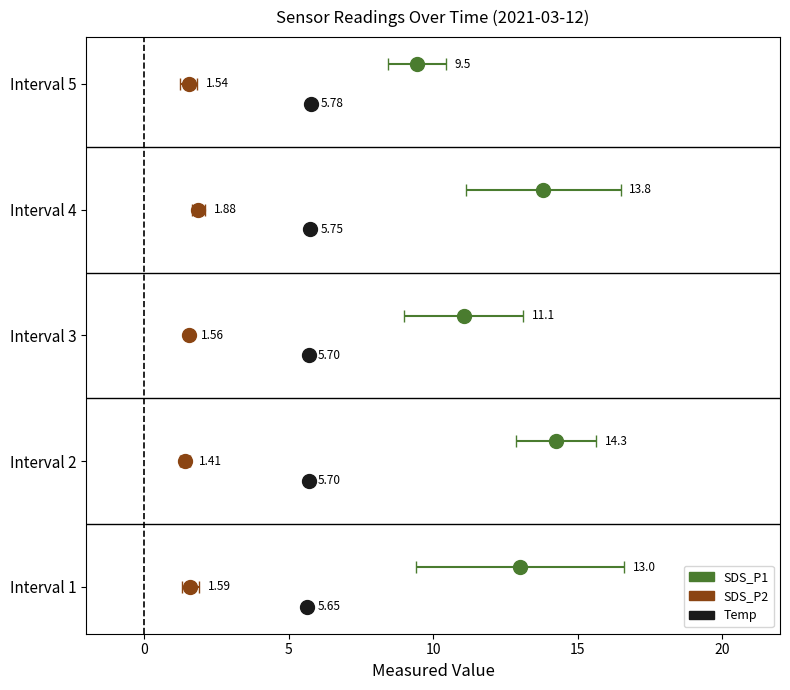

What are all the series names shown in the legend?

SDS_P1, SDS_P2, Temp